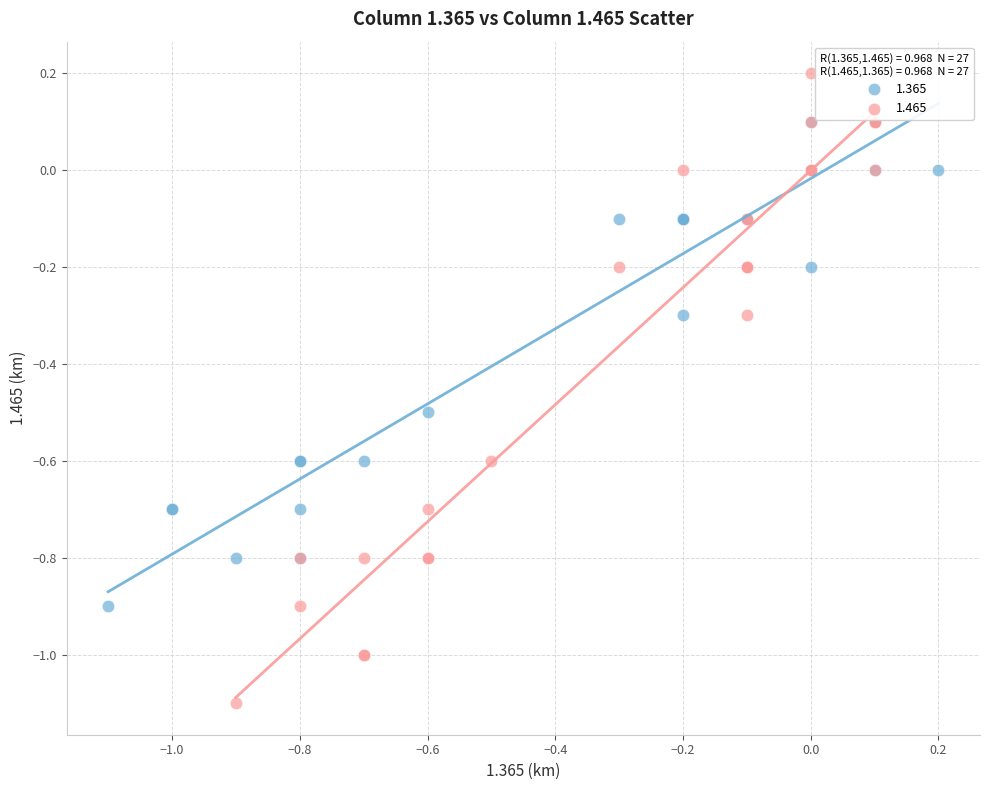

Which series reaches the maximum Y coordinate?

1.465